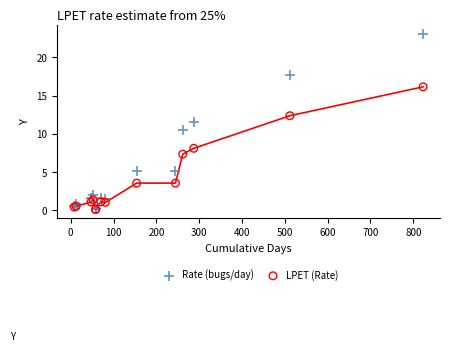

Which series has the widest spread of Y values?

Rate (bugs/day)